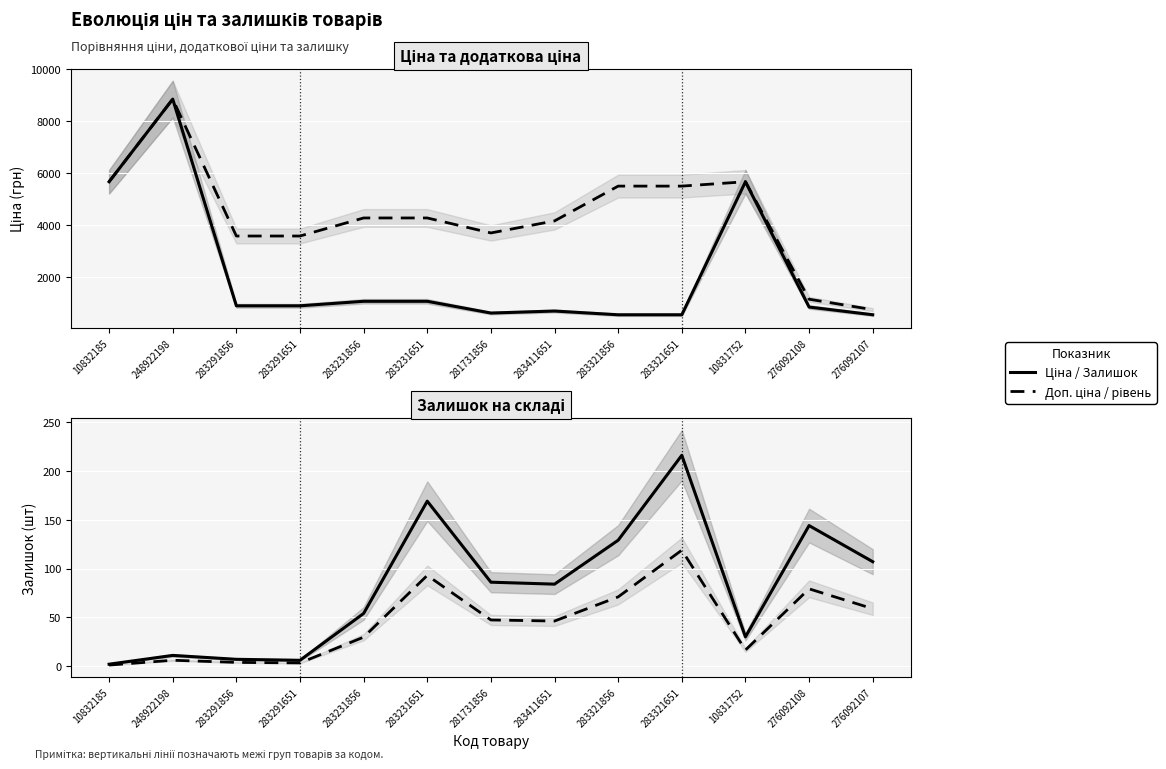

Where is the first local maximum for Залишок (рівень)?

248922198